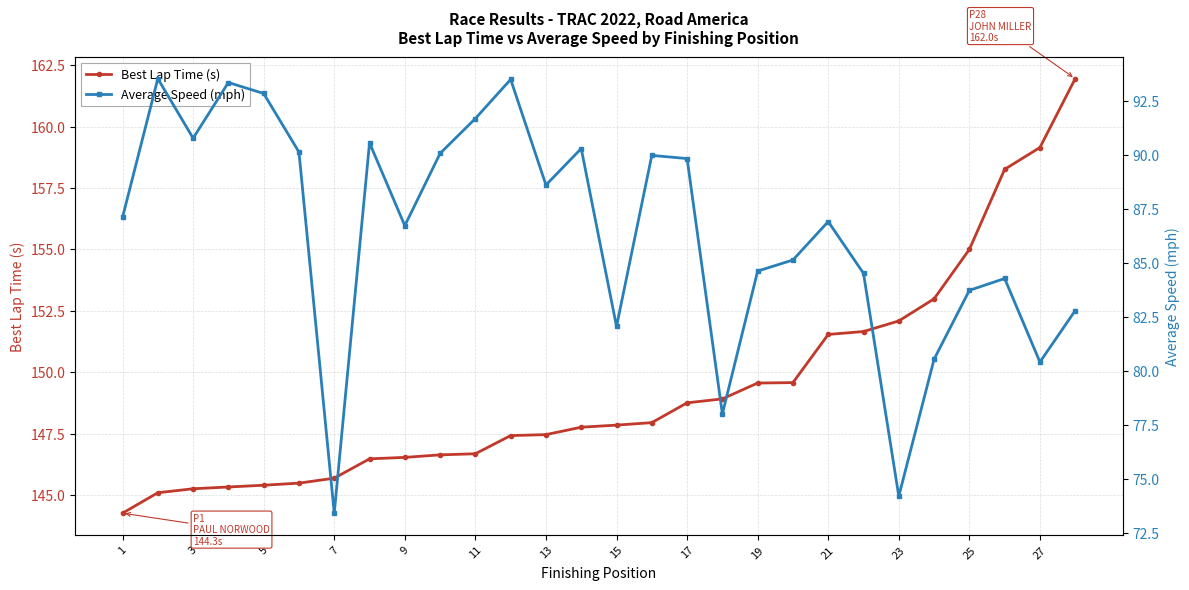

True or false: Best Lap Time (s) has a value of 95.7 at 15.

False